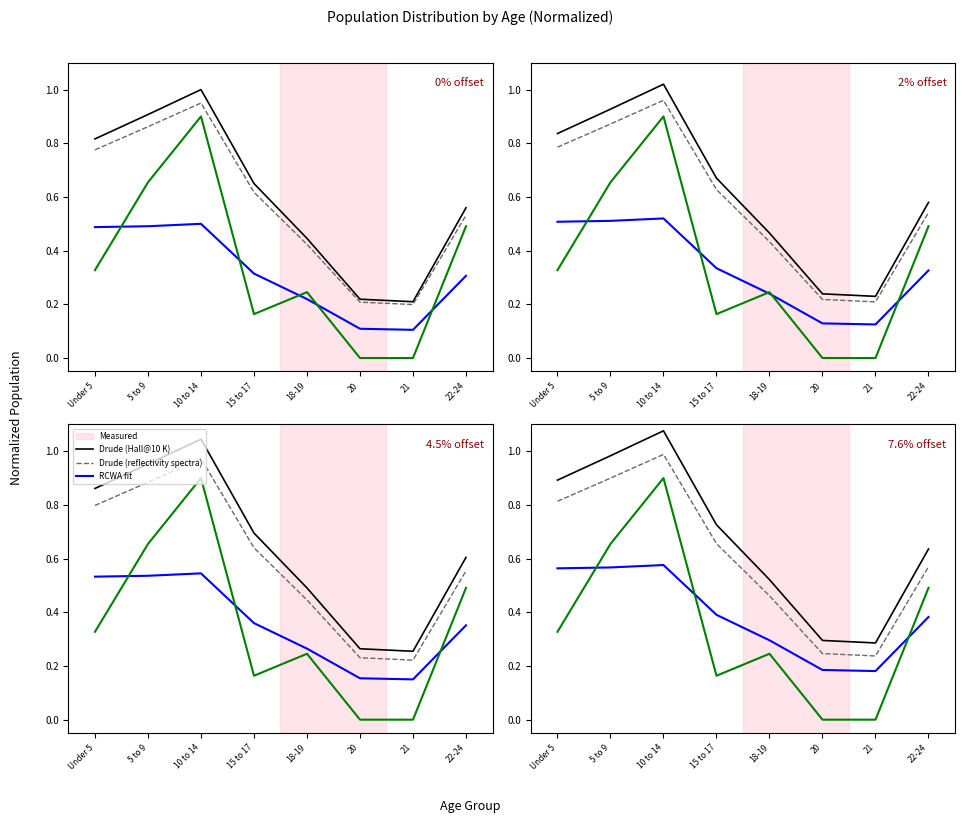

What is the spread (max minus min) of values at Under 5?

0.6